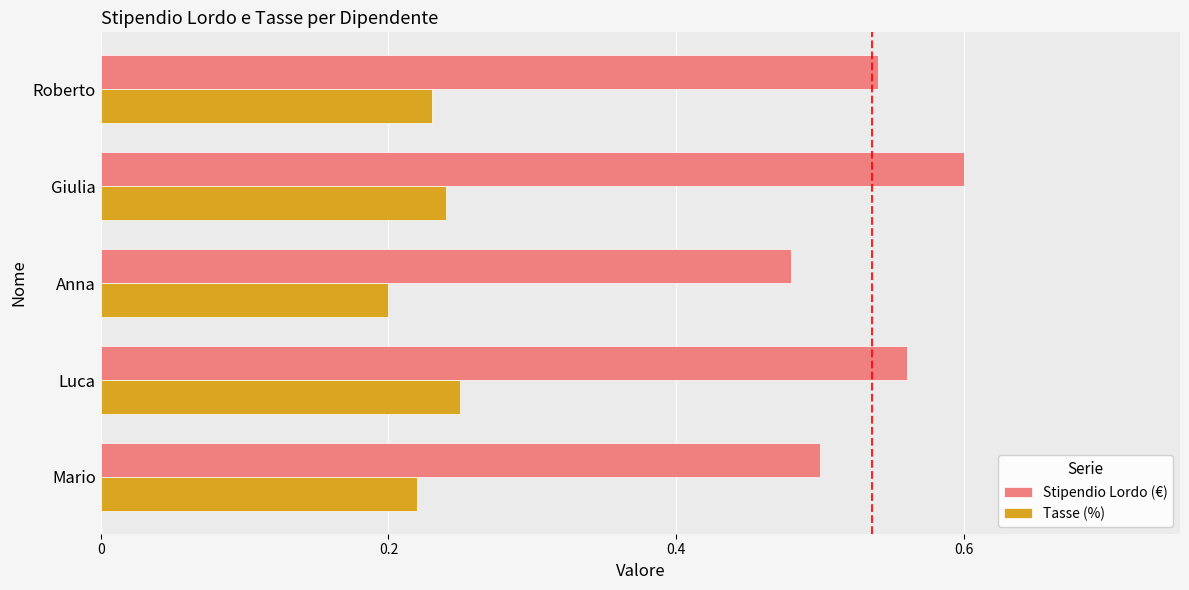

Is the value of Tasse (%) at Roberto greater than the value of Stipendio Lordo (€) at Luca?

No